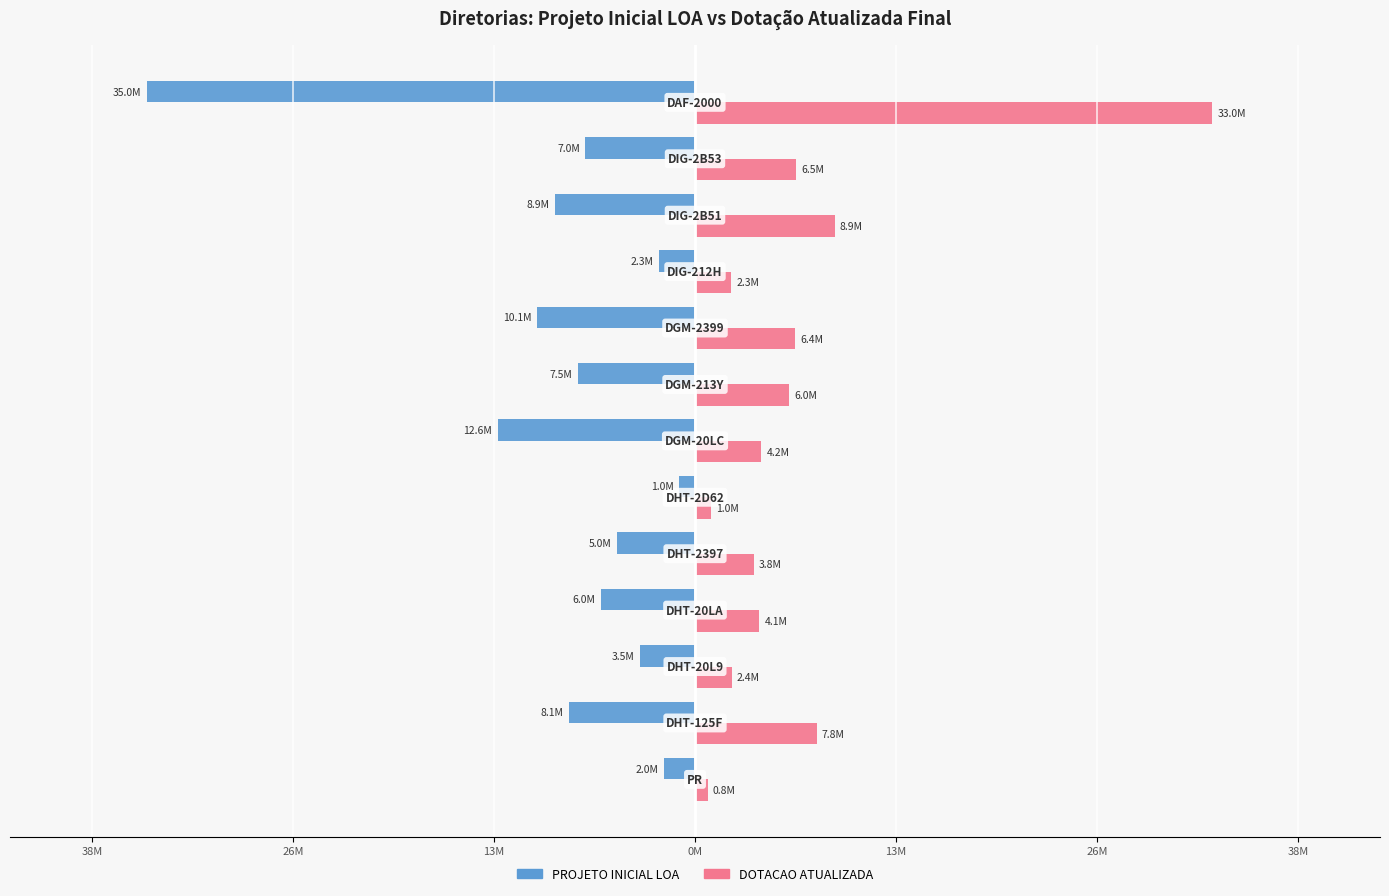

What are all the series names shown in the legend?

PROJETO INICIAL LOA, DOTACAO ATUALIZADA